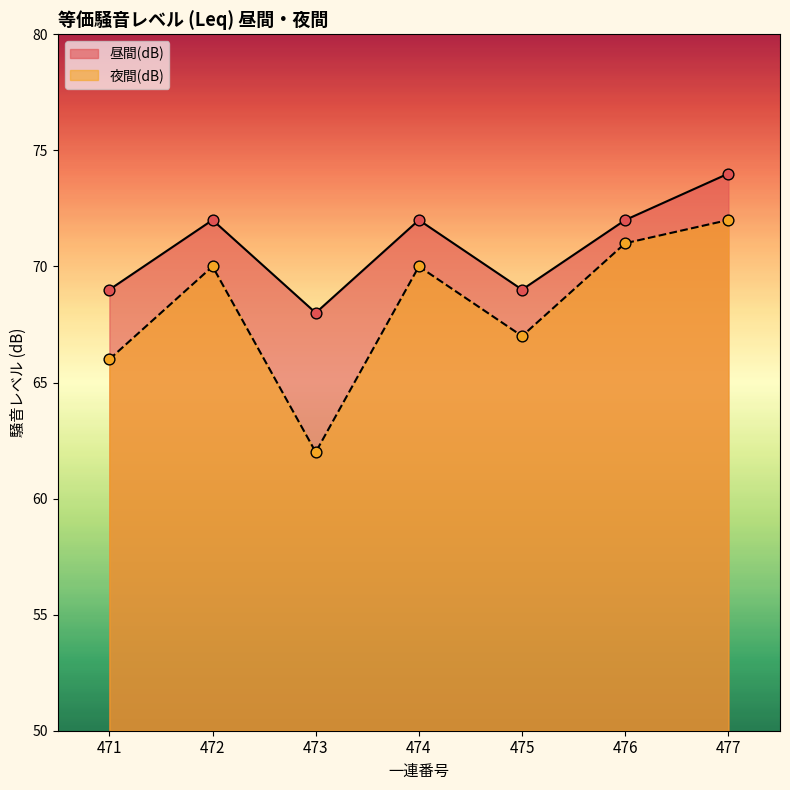

Which series has the widest spread of Y values?

夜間(dB)